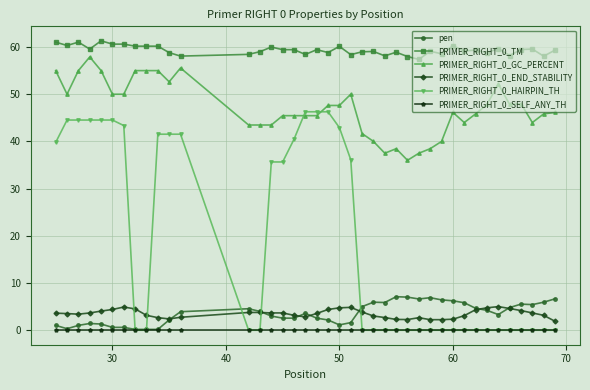

True or false: PRIMER_RIGHT_0_TM and PRIMER_RIGHT_0_SELF_ANY_TH intersect in this chart.

False